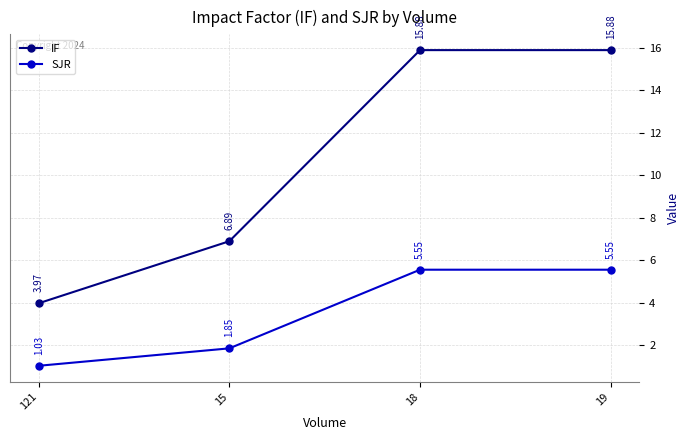

How many values in the SJR series are below 5?

2